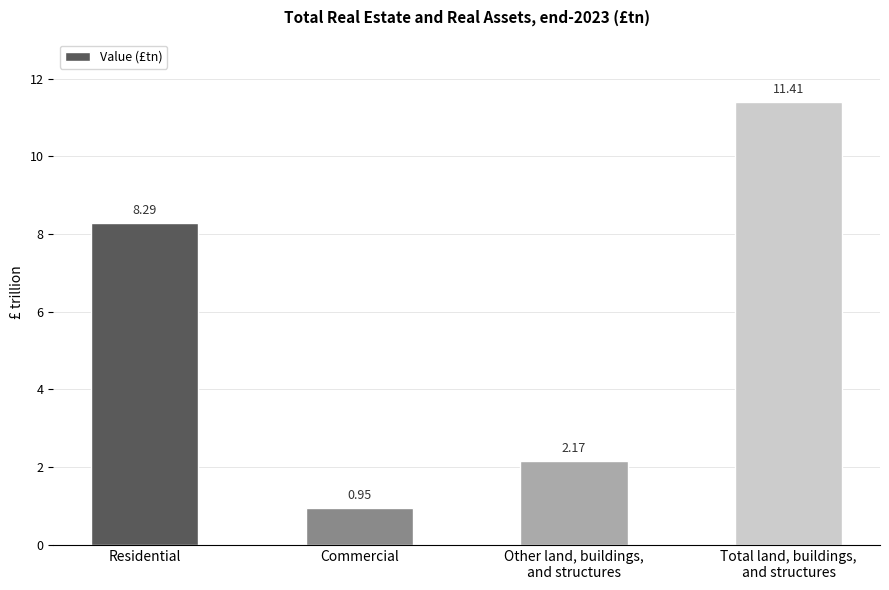

Which has a higher value, Commercial or Other land, buildings,
and structures?

Other land, buildings,
and structures